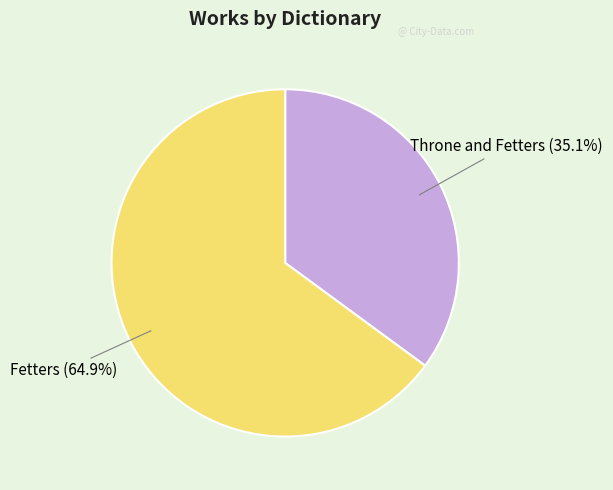

What is the total percentage of Throne and Fetters and Fetters?

100.0%